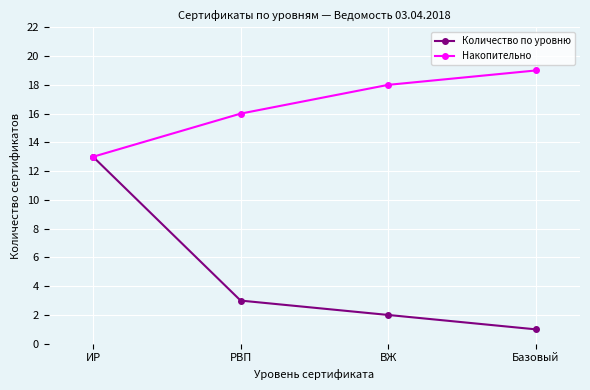

Count the number of categories in the chart.

4